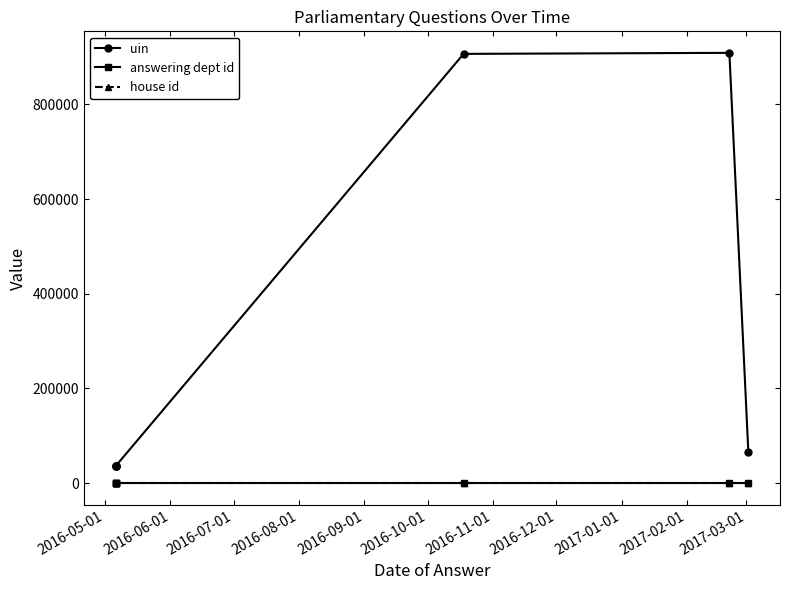

At how many categories does at least one series exceed 600793?

2